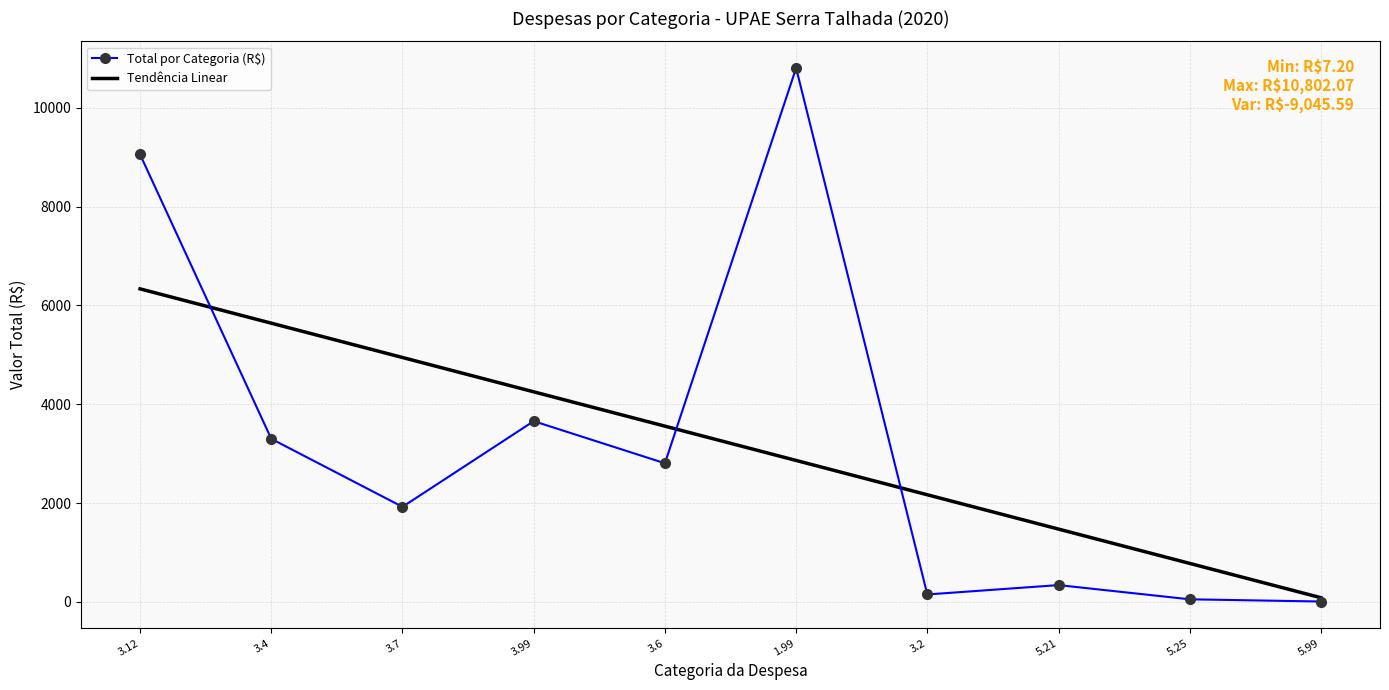

Where do Total por Categoria (R$) and Tendência Linear first cross each other?

3.12 and 3.4